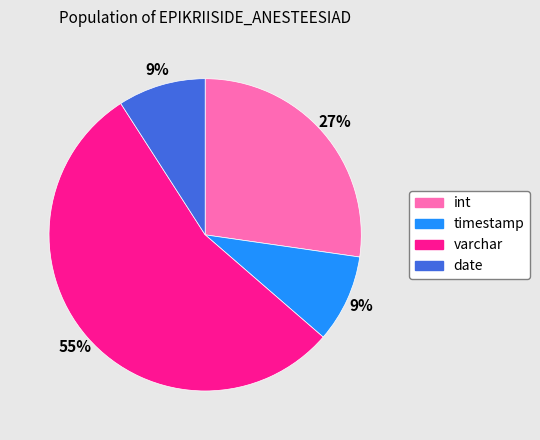

What percentage is the date slice, to the nearest percent?

9%